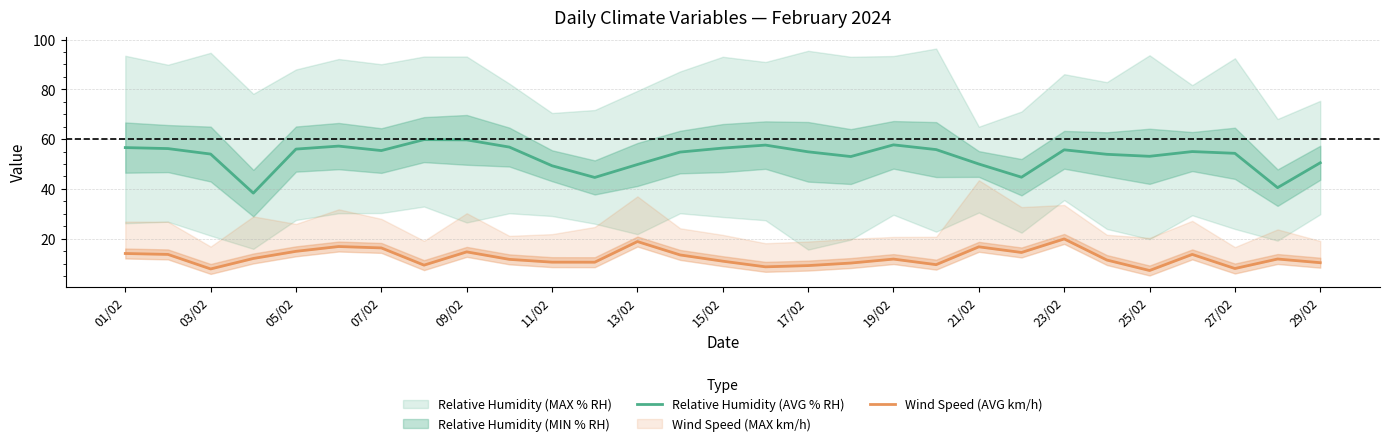

Where does the Wind Speed (AVG km/h) series first go above 11?

01/02